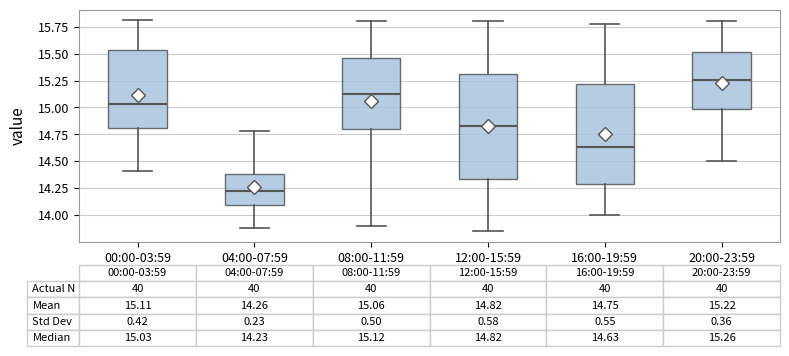

Which box has the lowest median line?

04:00-07:59